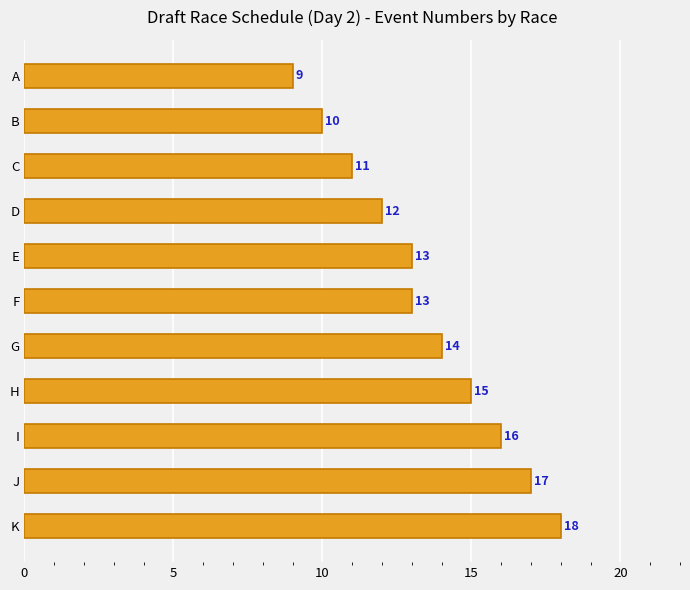

What is the value of the 5th bar from the top?

13